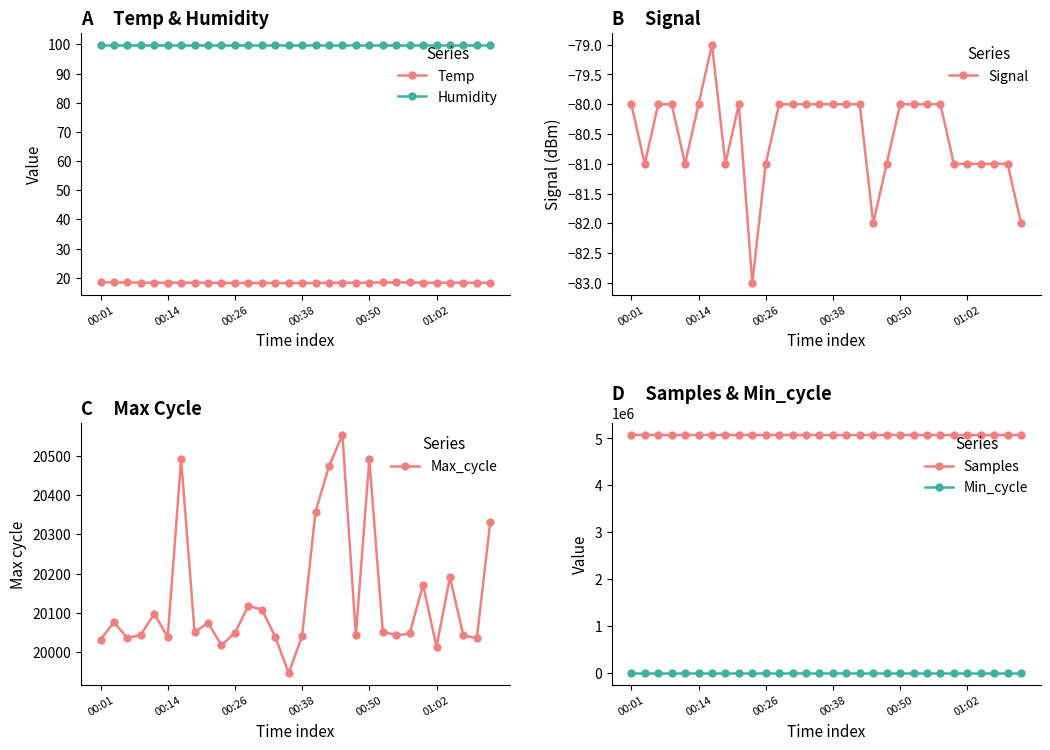

What is the total value across all series at 27?

5093418.2